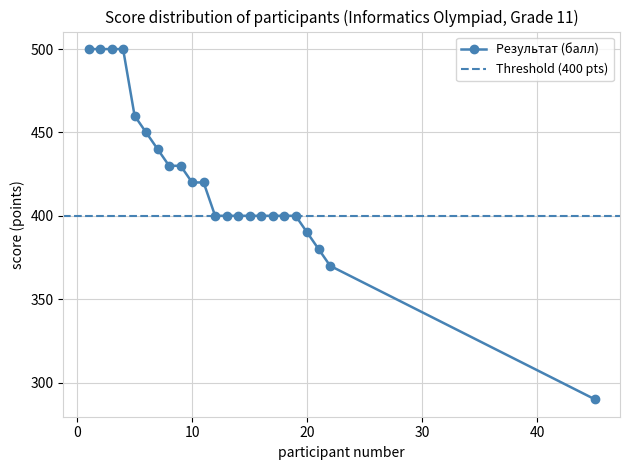

What is the value of the 21st point from the left?

380